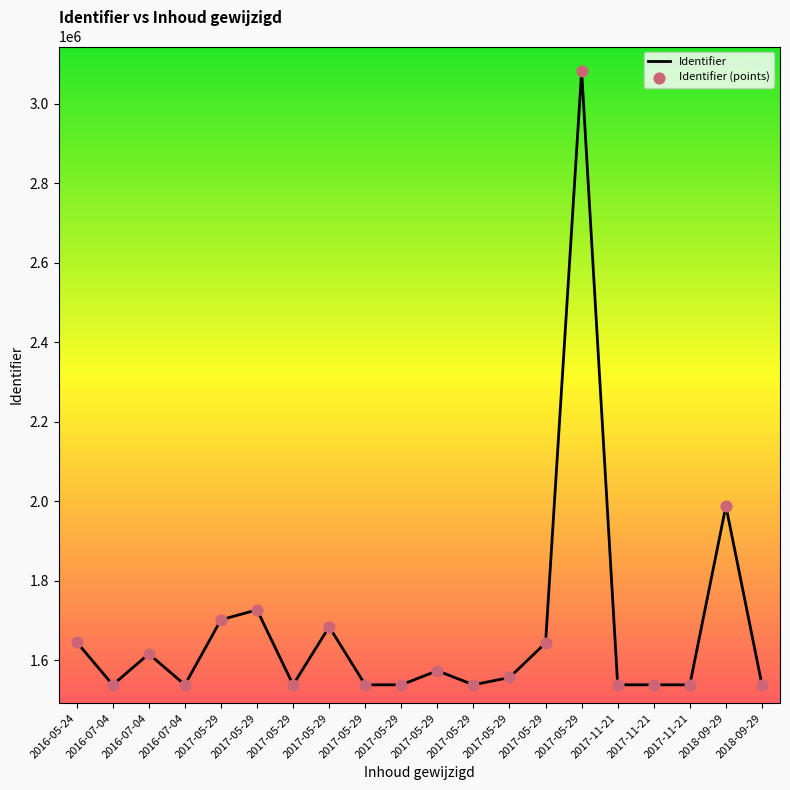

How many lines are shown in the chart?

1